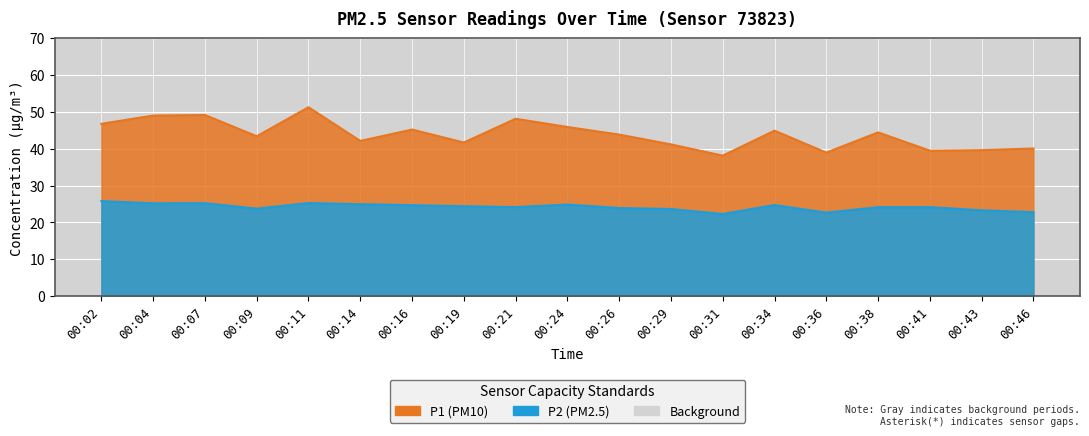

What is the spread (max minus min) of values at 00:14?

17.2